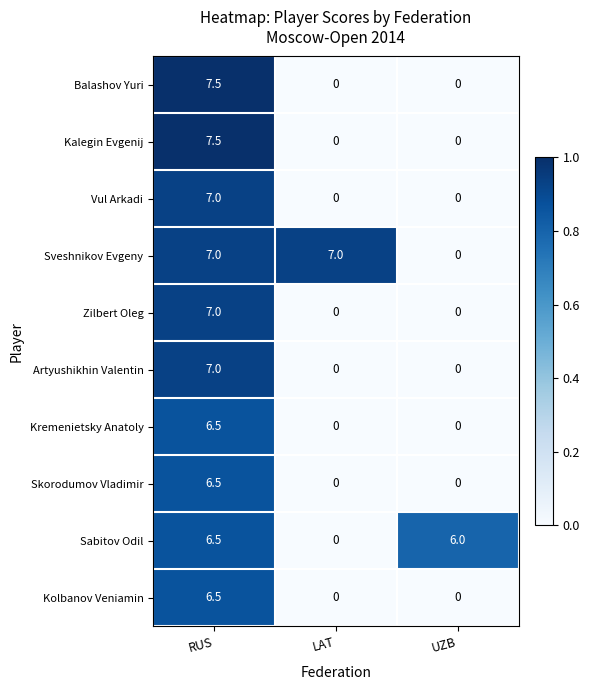

Reading left to right, what are all the values shown in this chart?

Balashov Yuri: 7.5	0.0	0.0
Kalegin Evgenij: 7.5	0.0	0.0
Vul Arkadi: 7.0	0.0	0.0
Sveshnikov Evgeny: 7.0	7.0	0.0
Zilbert Oleg: 7.0	0.0	0.0
Artyushikhin Valentin: 7.0	0.0	0.0
Kremenietsky Anatoly: 6.5	0.0	0.0
Skorodumov Vladimir: 6.5	0.0	0.0
Sabitov Odil: 6.5	0.0	6.0
Kolbanov Veniamin: 6.5	0.0	0.0